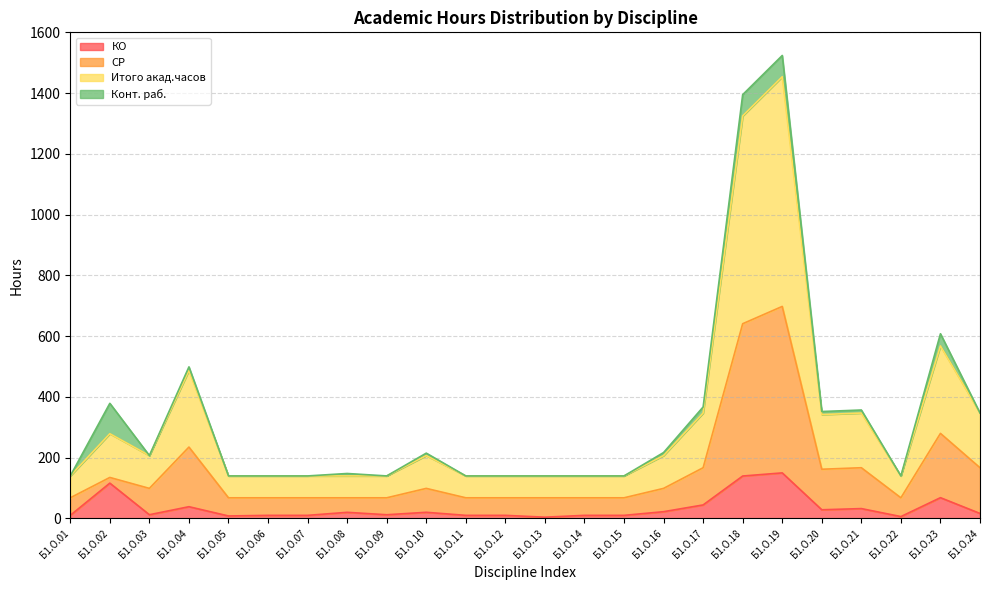

What is the maximum value for КО?

150.0